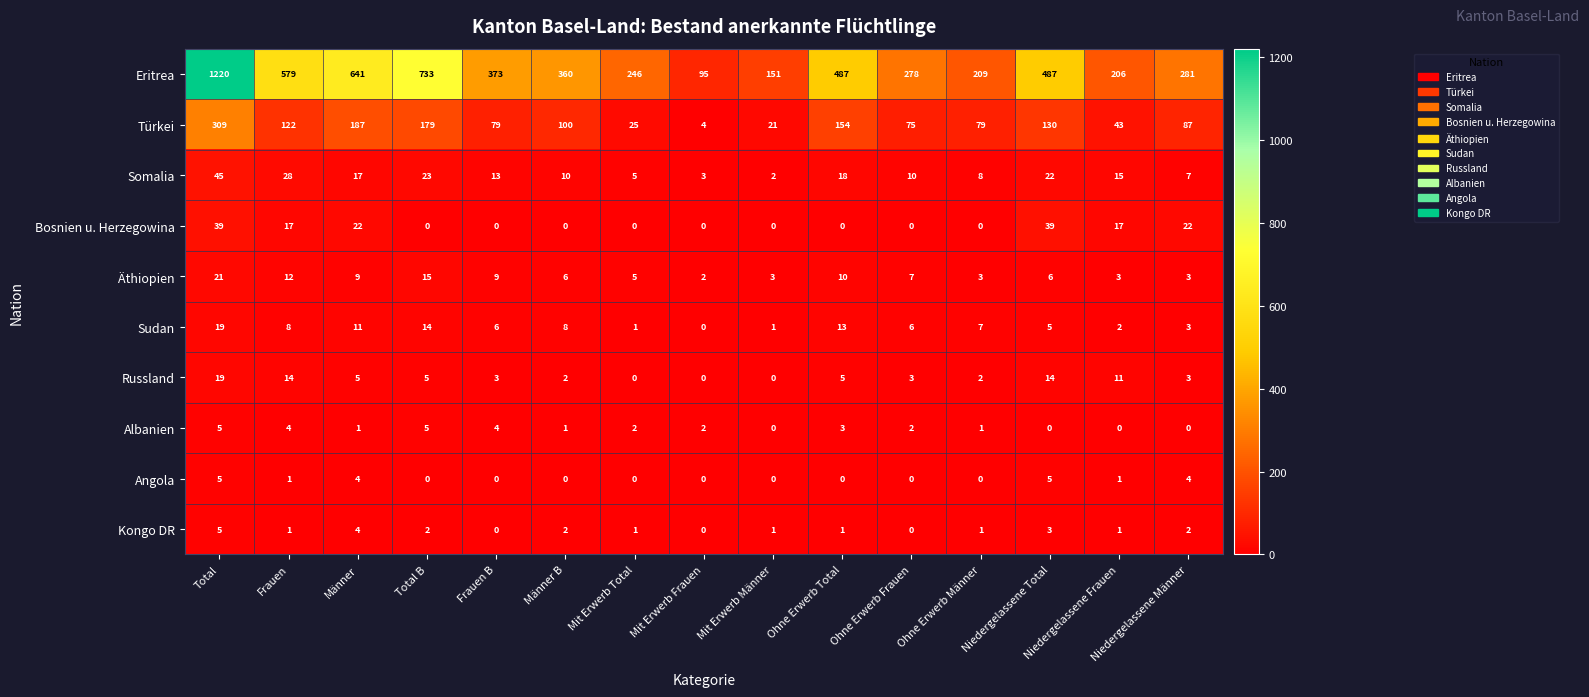

What is the difference between the highest and lowest values at Total B?

733